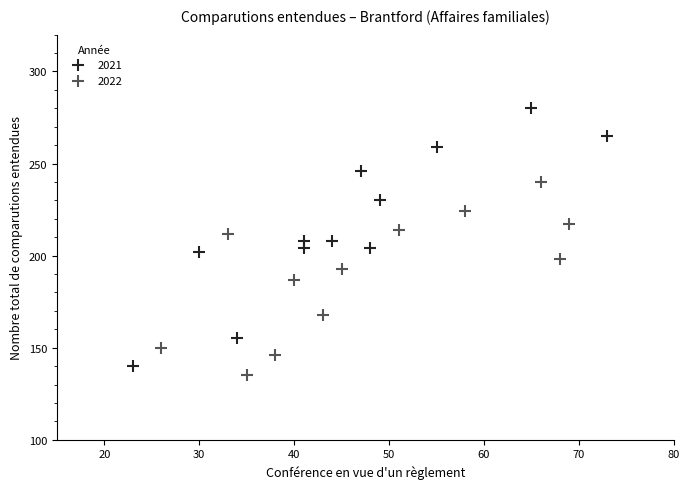

Which series has the widest spread of Y values?

2021